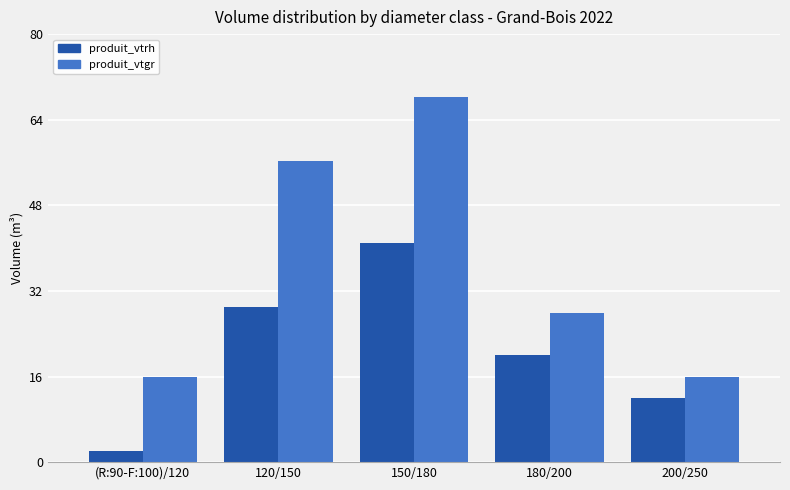

How many produit_vtrh values are between 12 and 29?

3